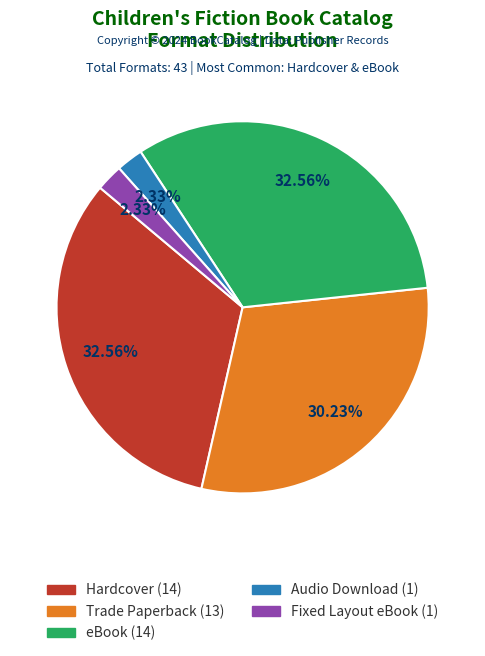

Combined, do Hardcover and Trade Paperback account for over 50%?

Yes